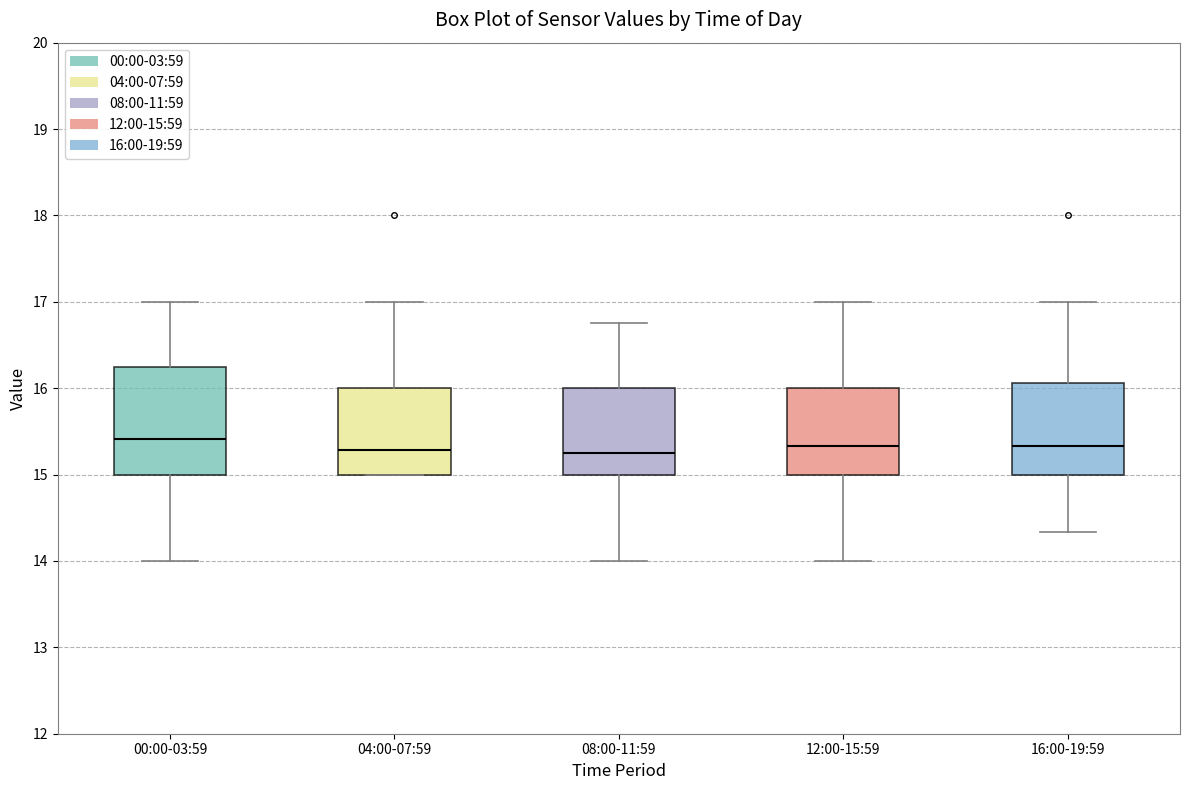

Where does the upper whisker of the box for 00:00-03:59 end on the y-axis? The values are not printed on the chart, so give them approximately, as read against the axis.

17.0